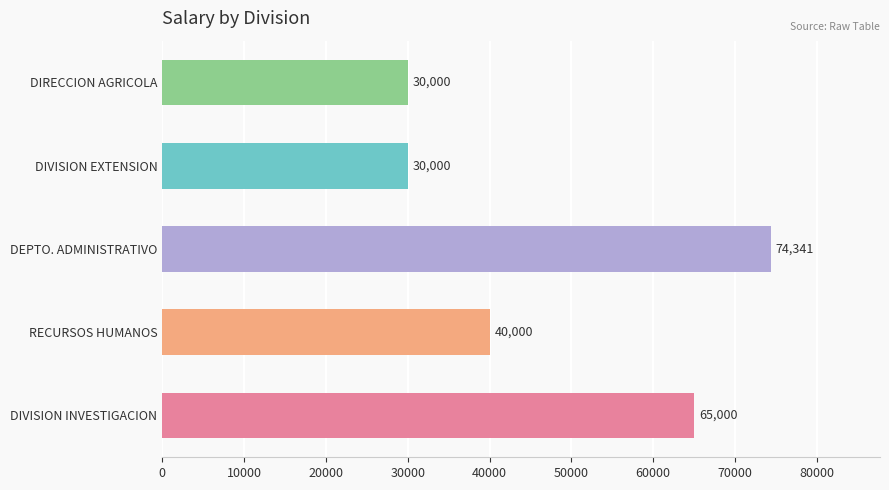

What is the smallest value displayed?

30000.0